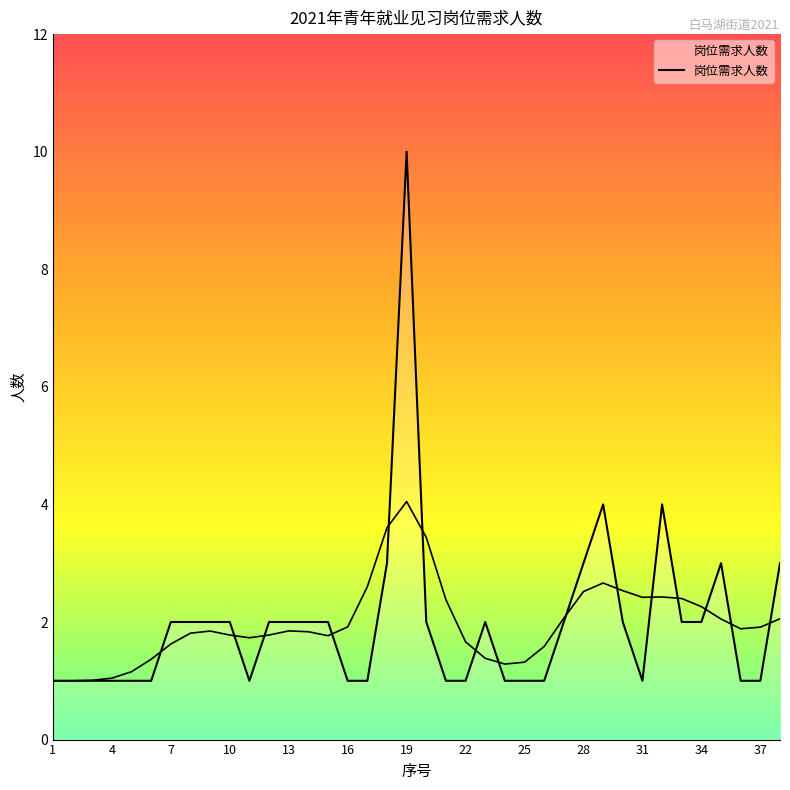

Is it true that the value at 22 is 0?

False